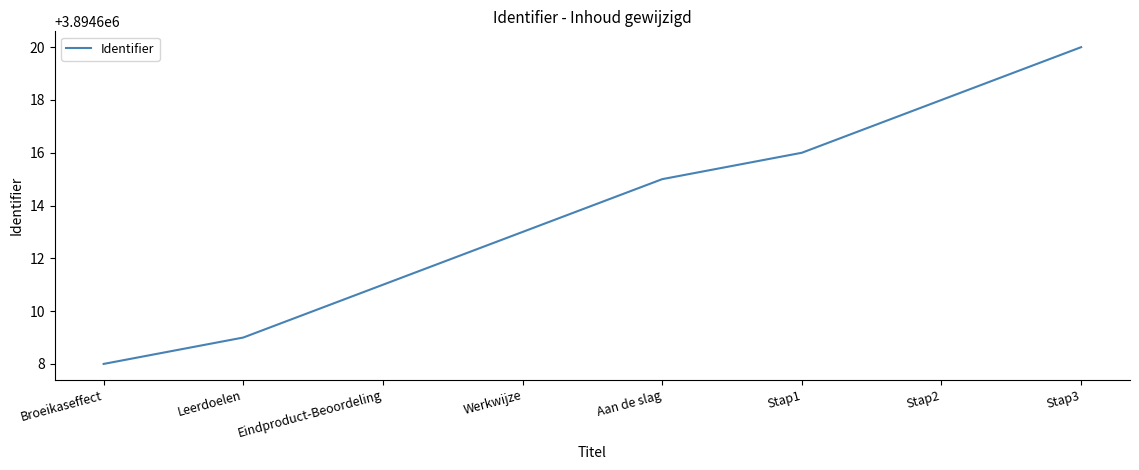

How many values are below 3894615?

4